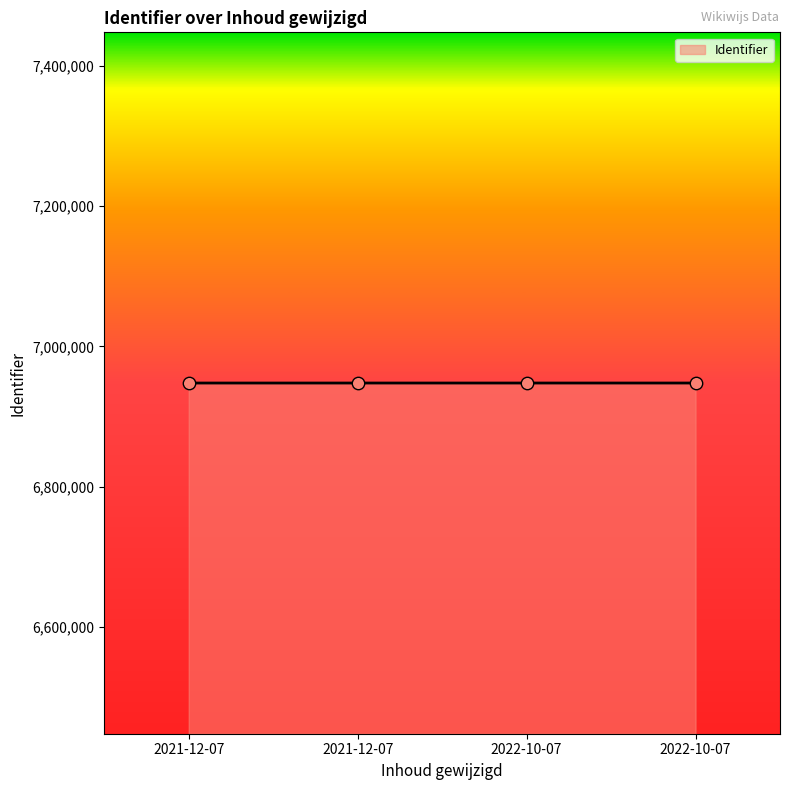

What is the change in value from 2021-12-07 to 2021-12-07?

+2